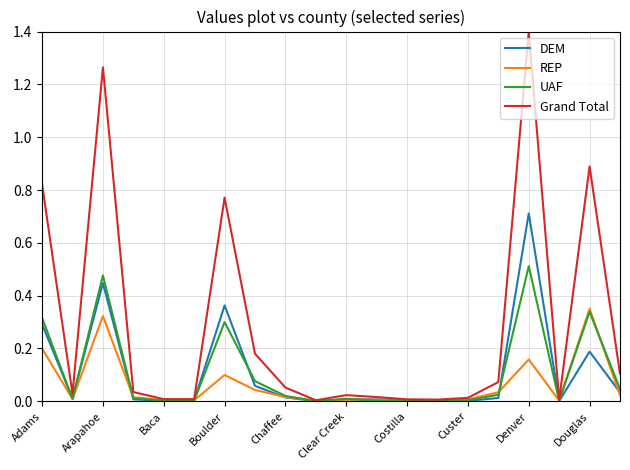

What is the maximum value shown in the chart?

1.4